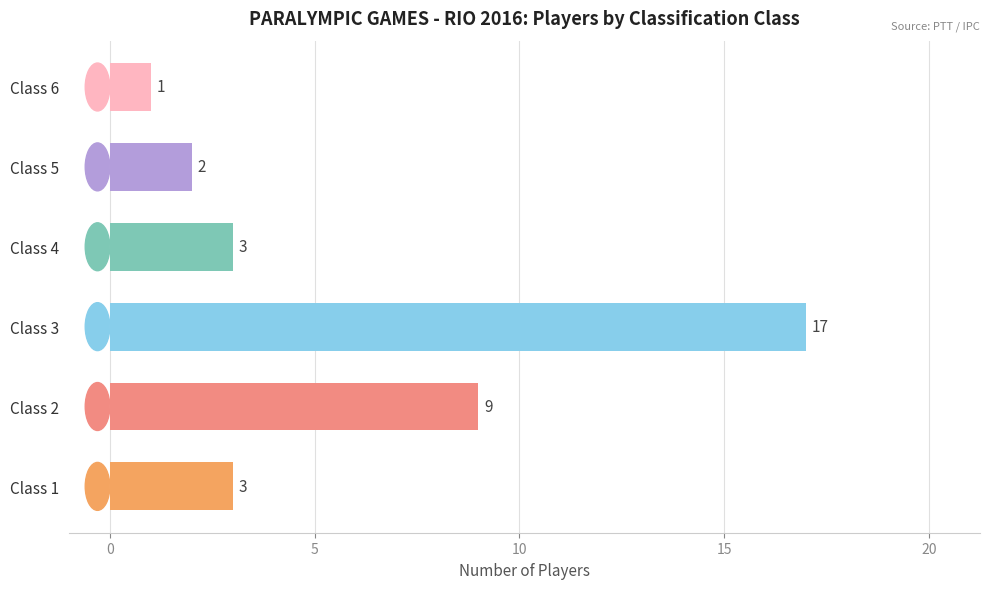

What is the greatest value displayed?

17